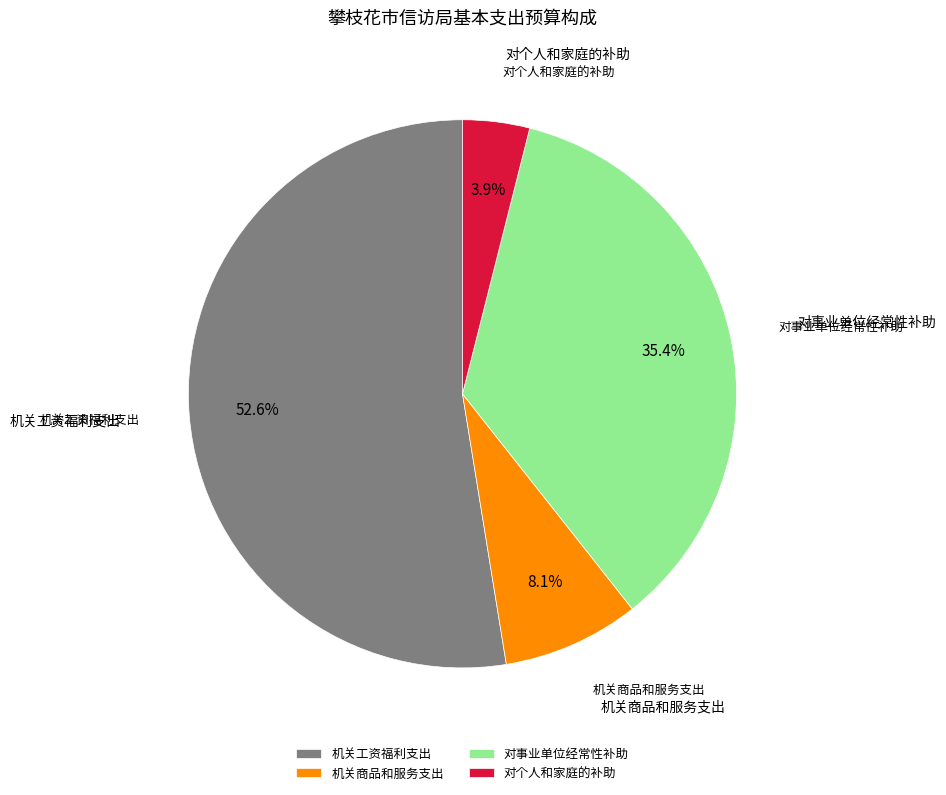

Rank the categories by value from lowest to highest.

对个人和家庭的补助, 机关商品和服务支出, 对事业单位经常性补助, 机关工资福利支出